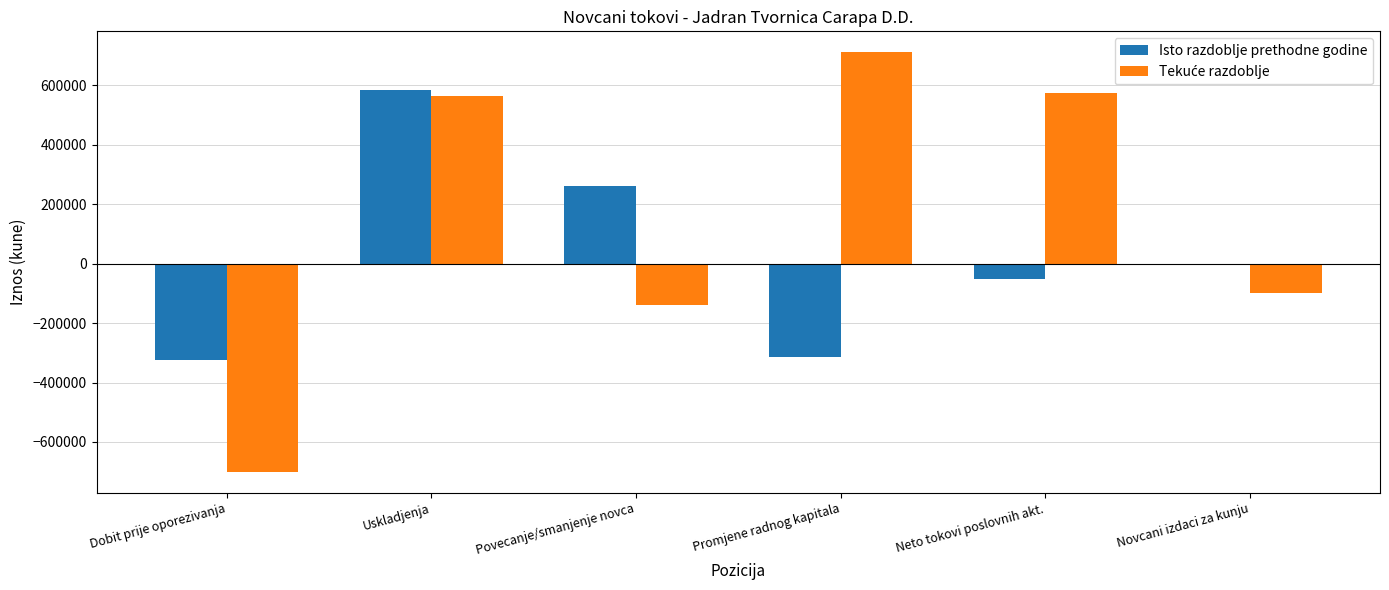

What is the sum of the Isto razdoblje prethodne godine values at Povecanje/smanjenje novca and Promjene radnog kapitala?

-51618